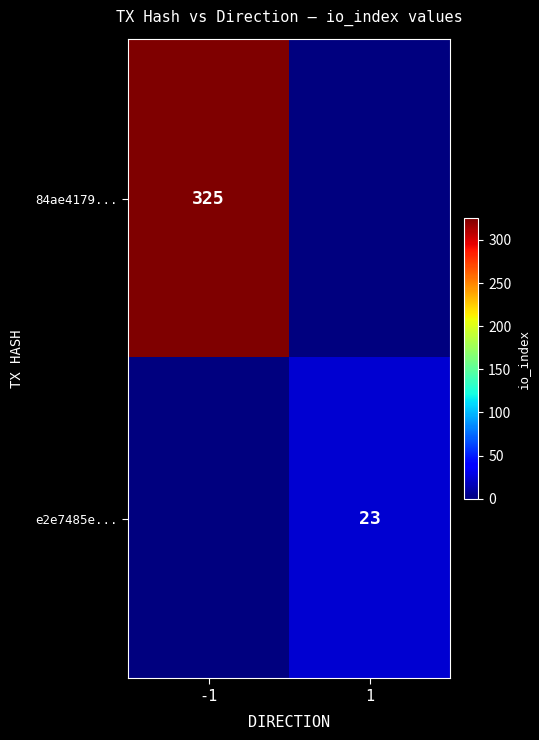

The 84ae4179... series shows 86 at -1. True or false?

False